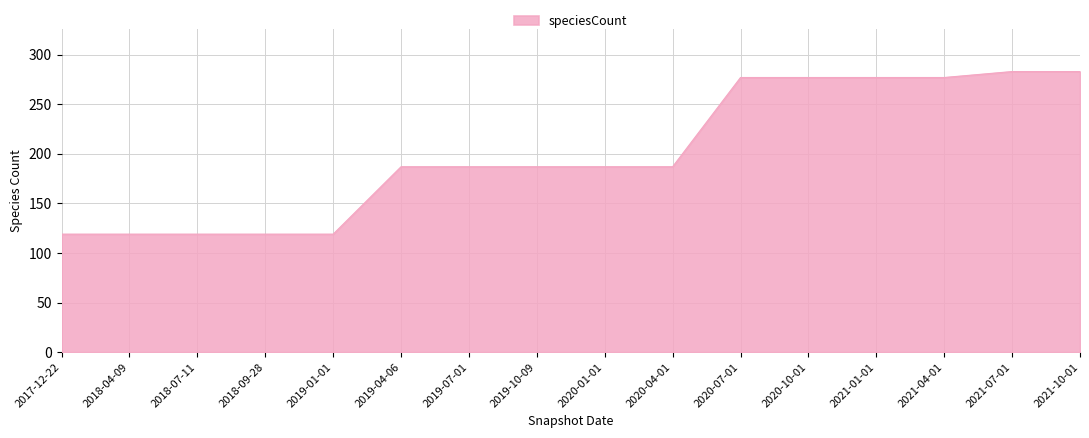

Is it true that the value at 2019-10-09 is 103?

False